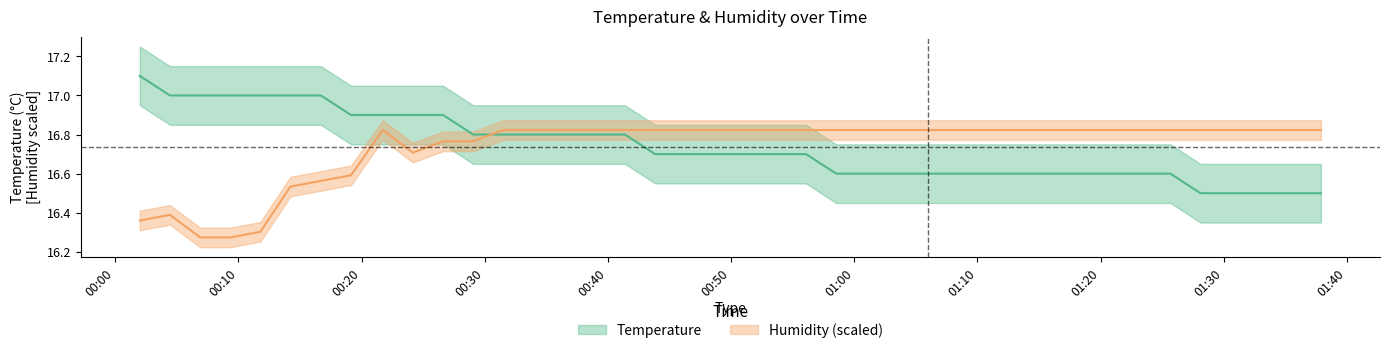

Reading left to right, extract all data points from this chart.

Temperature: 17.1	17.0	17.0	17.0	17.0	17.0	17.0	16.9	16.9	16.9	16.9	16.8	16.8	16.8	16.8	16.8	16.8	16.7	16.7	16.7	16.7	16.7	16.7	16.6	16.6	16.6	16.6	16.6	16.6	16.6	16.6	16.6	16.6	16.6	16.6	16.5	16.5	16.5	16.5	16.5
Humidity: 16.4	16.4	16.3	16.3	16.3	16.5	16.6	16.6	16.8	16.7	16.8	16.8	16.8	16.8	16.8	16.8	16.8	16.8	16.8	16.8	16.8	16.8	16.8	16.8	16.8	16.8	16.8	16.8	16.8	16.8	16.8	16.8	16.8	16.8	16.8	16.8	16.8	16.8	16.8	16.8